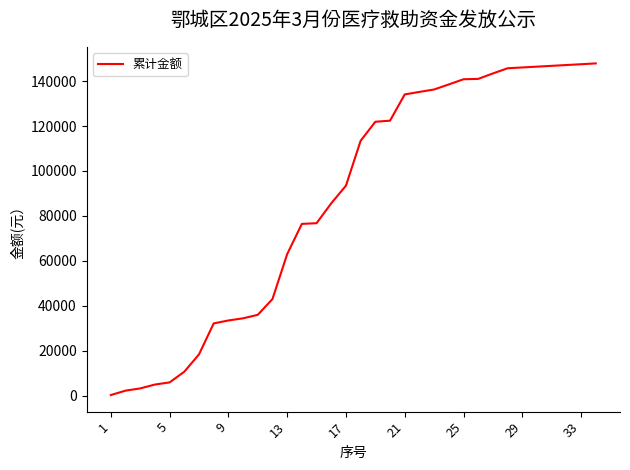

What is the greatest value displayed?

147877.4